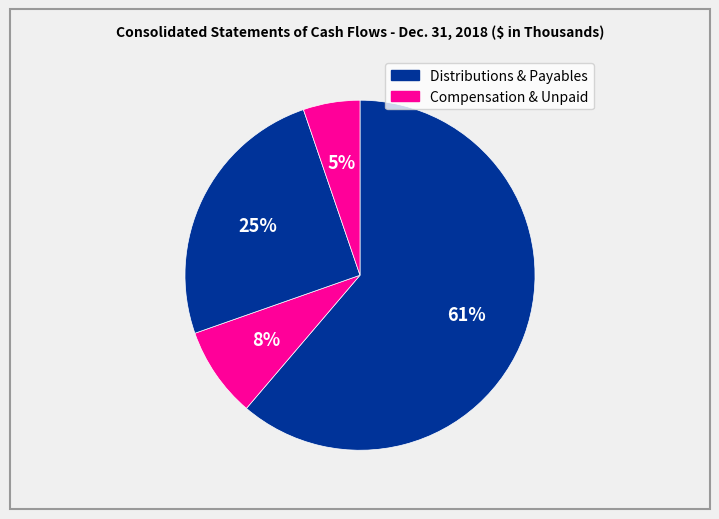

How many slices are in this pie chart?

4